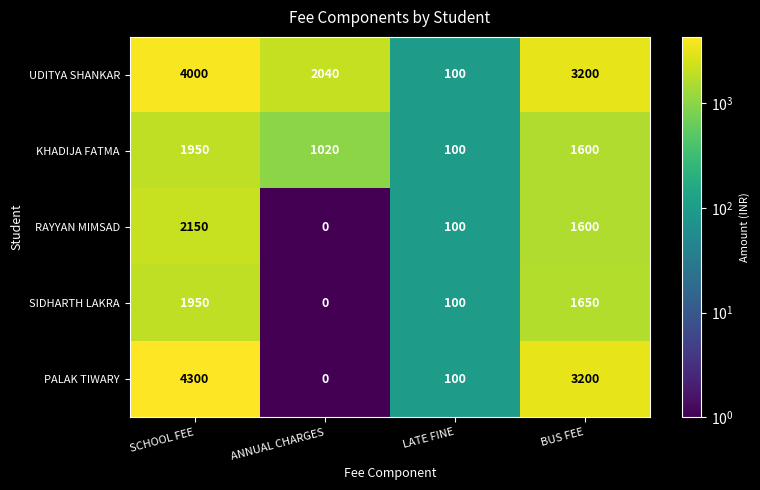

Reading right to left, transcribe all the data shown in this chart.

UDITYA SHANKAR: BUS FEE=3200	LATE FINE=100	ANNUAL CHARGES=2040	SCHOOL FEE=4000
KHADIJA FATMA: BUS FEE=1600	LATE FINE=100	ANNUAL CHARGES=1020	SCHOOL FEE=1950
RAYYAN MIMSAD: BUS FEE=1600	LATE FINE=100	ANNUAL CHARGES=0	SCHOOL FEE=2150
SIDHARTH LAKRA: BUS FEE=1650	LATE FINE=100	ANNUAL CHARGES=0	SCHOOL FEE=1950
PALAK TIWARY: BUS FEE=3200	LATE FINE=100	ANNUAL CHARGES=0	SCHOOL FEE=4300